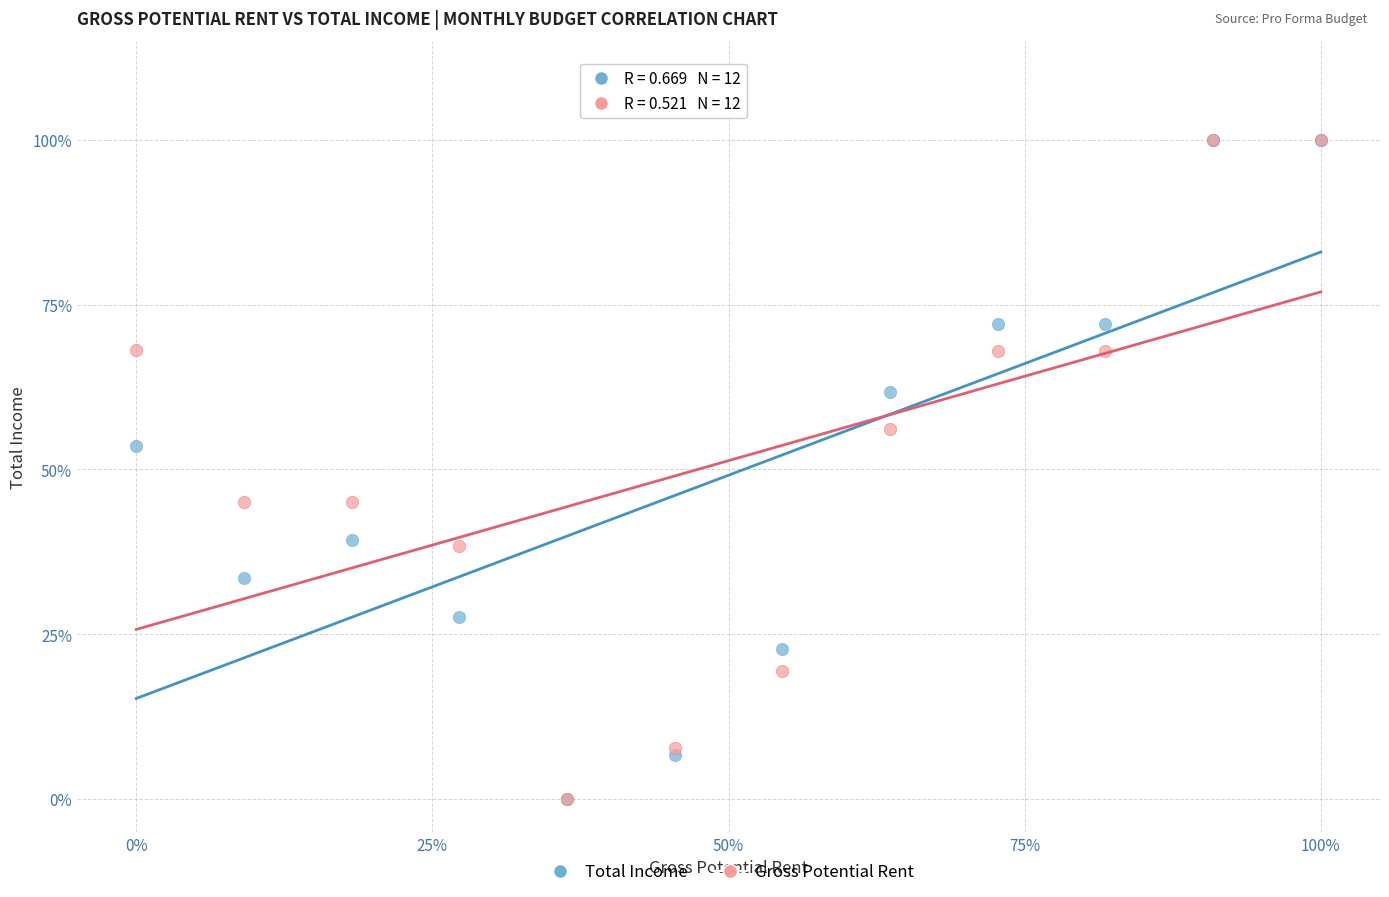

What are all the series names shown in the legend?

Total Income, Gross Potential Rent